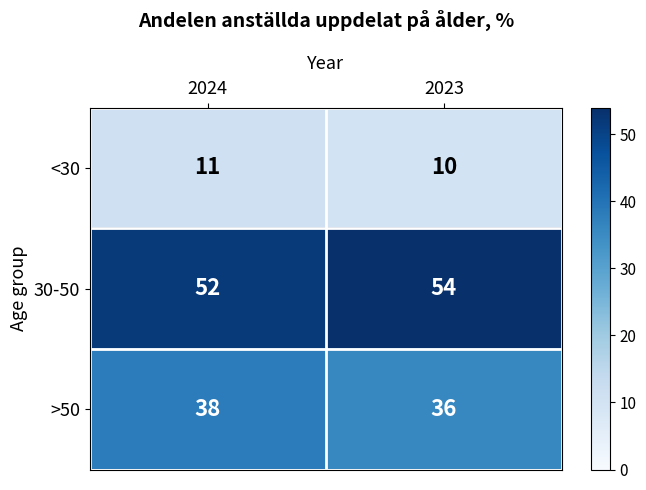

Reading right to left, extract all data points from this chart.

<30: 2023=10	2024=11
30-50: 2023=54	2024=52
>50: 2023=36	2024=38